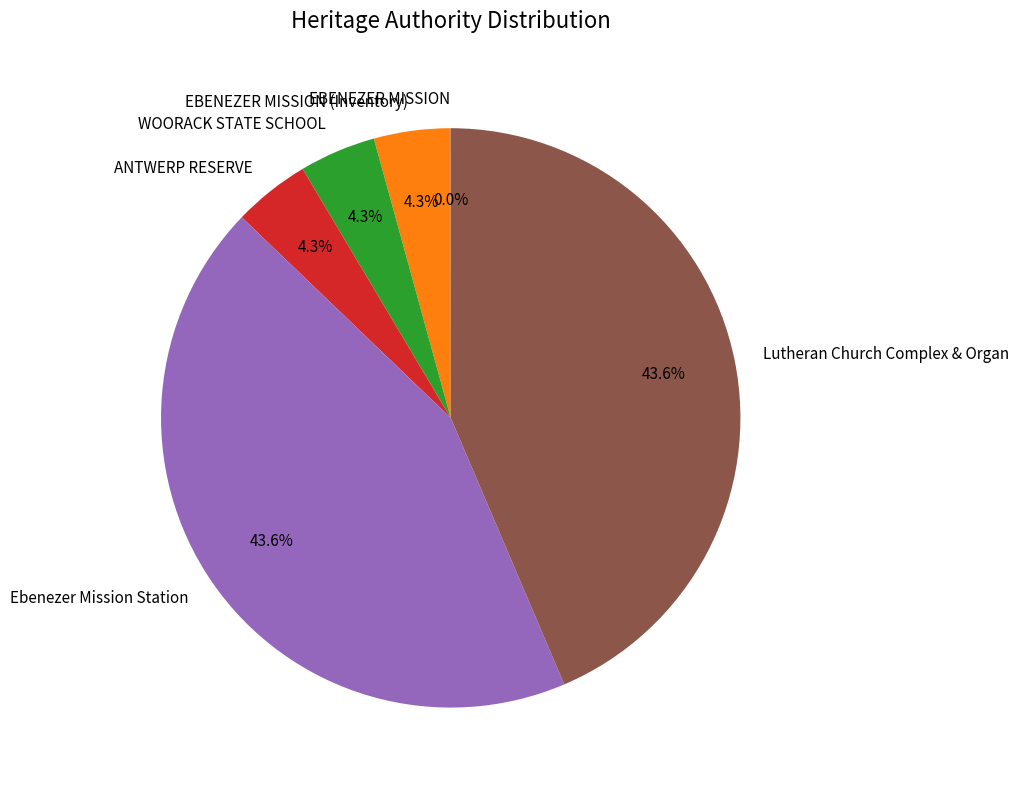

Does any single category account for the majority?

No